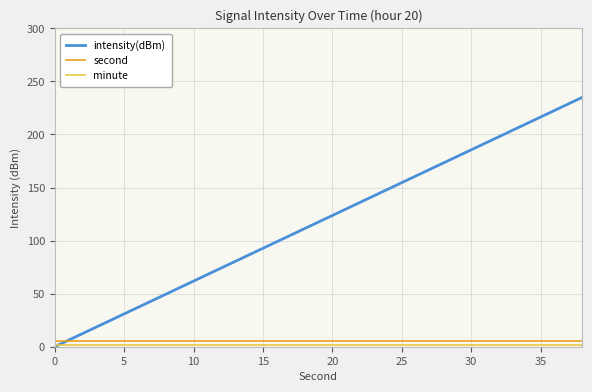

How many lines are shown in the chart?

3